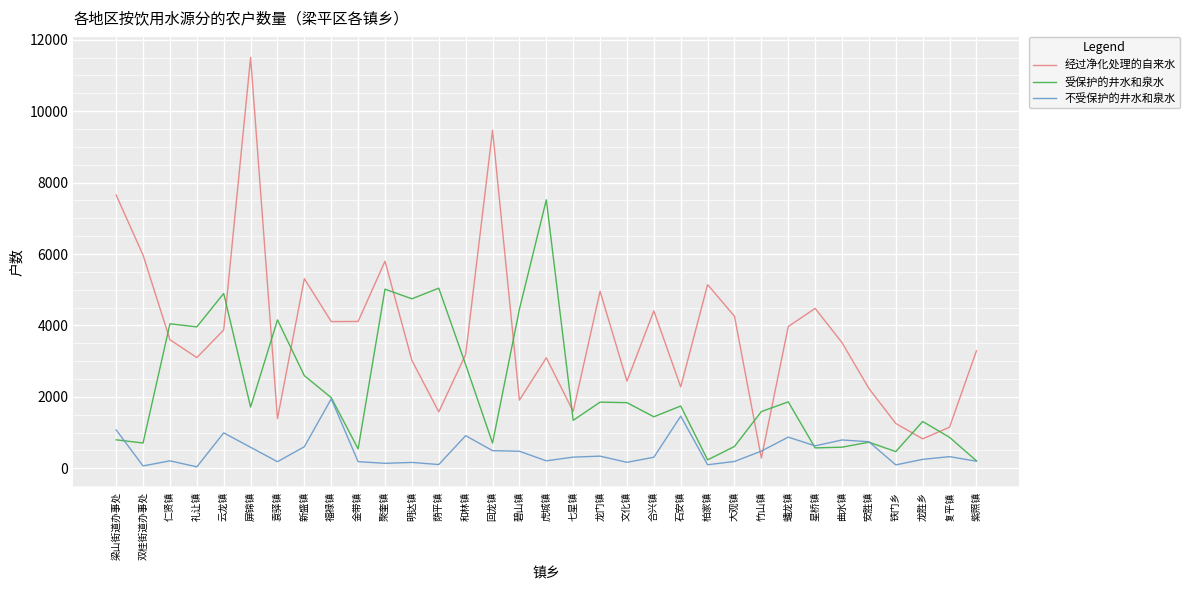

Where do 经过净化处理的自来水 and 受保护的井水和泉水 first cross each other?

双桂街道办事处 and 仁贤镇